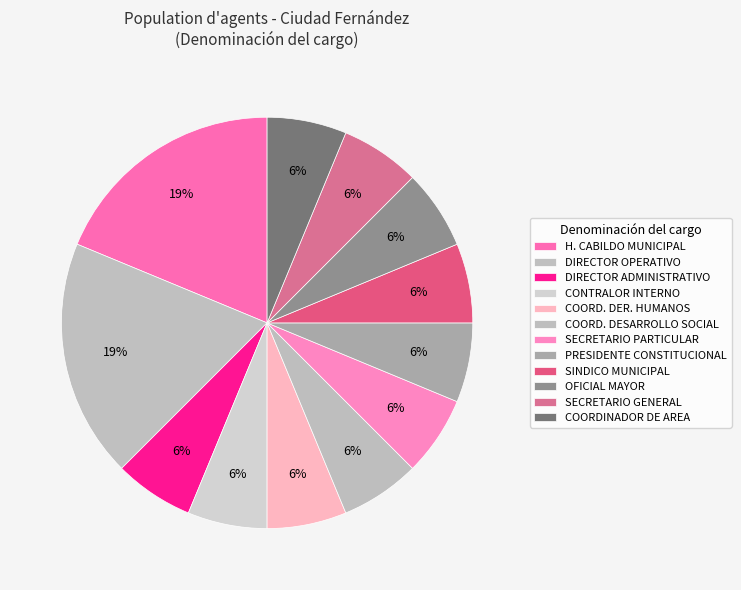

How many slices are in this pie chart?

12